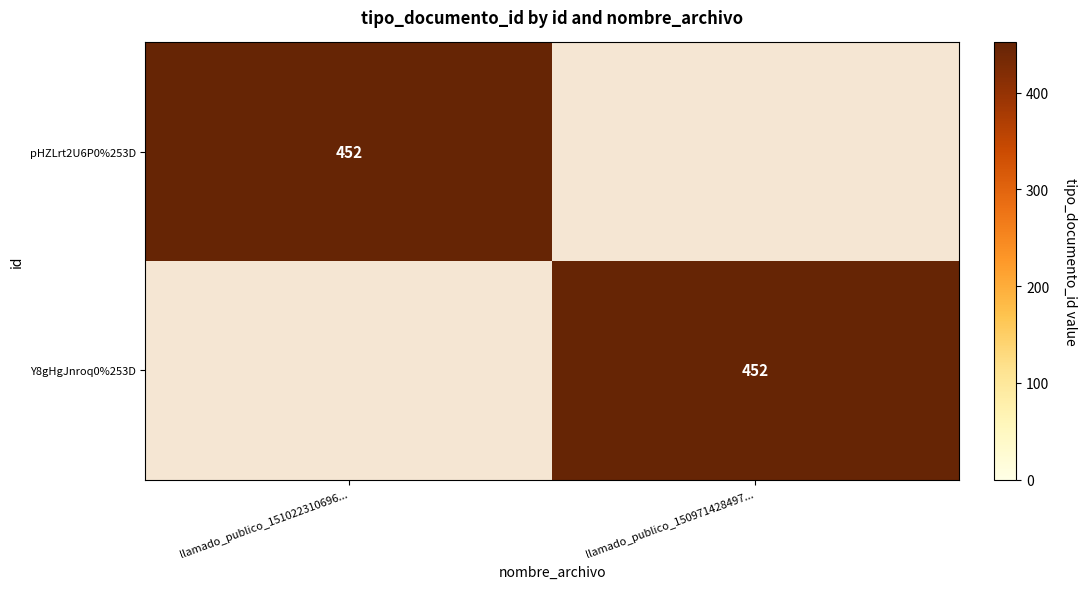

Is it true that pHZLrt2U6P0%253D equals 452 at llamado_publico_151022310696...?

True